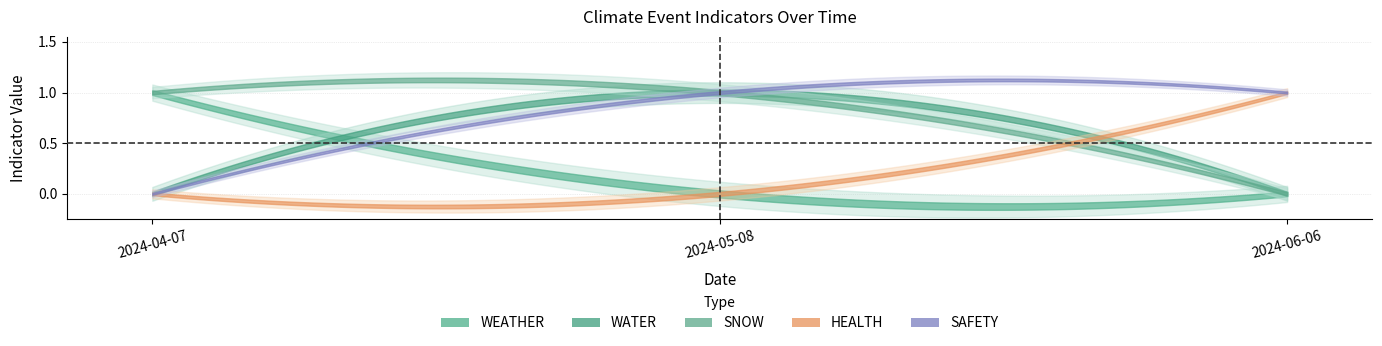

Does the chart display data point markers on the line(s)?

No